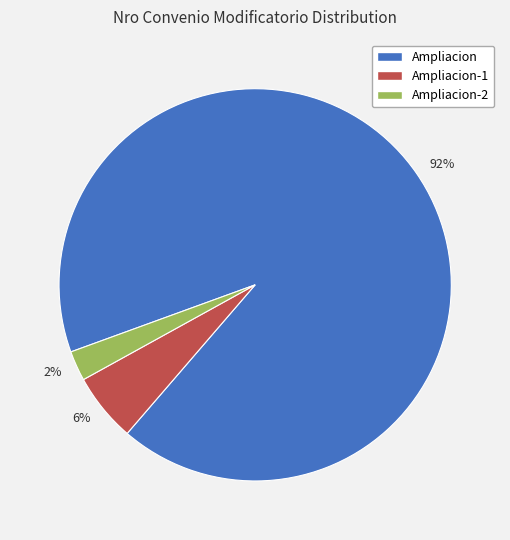

The 92% slice represents 82% of the pie. True or false?

False